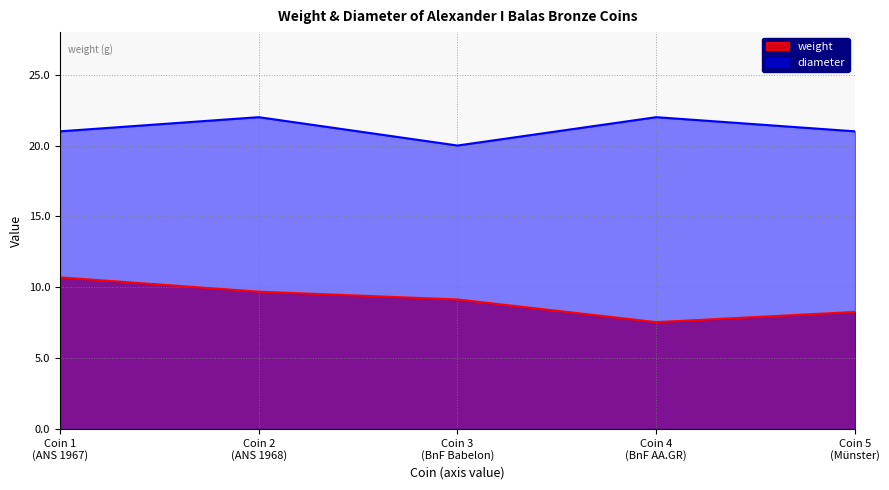

List the series in order of their peak value, highest first.

diameter, weight